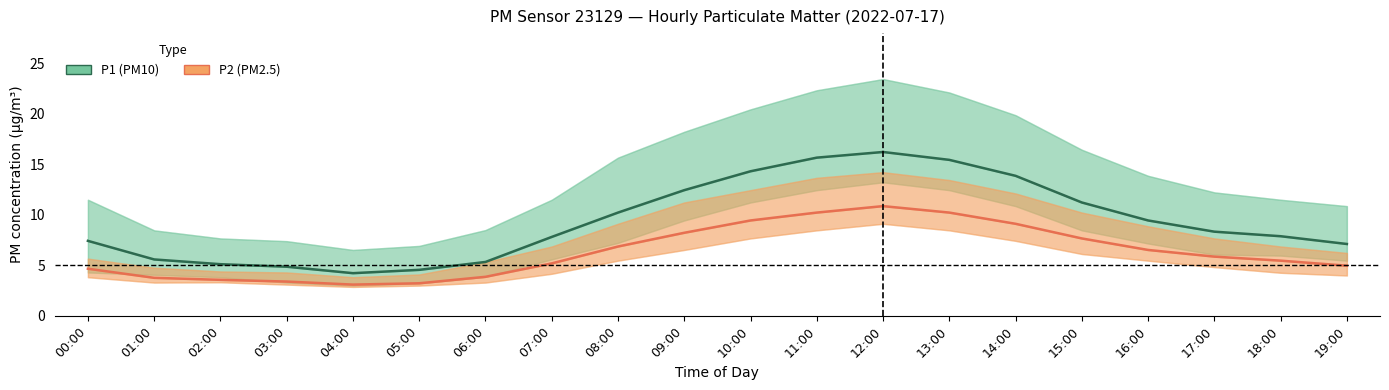

At which label is P1_upper closest to 14?

16:00